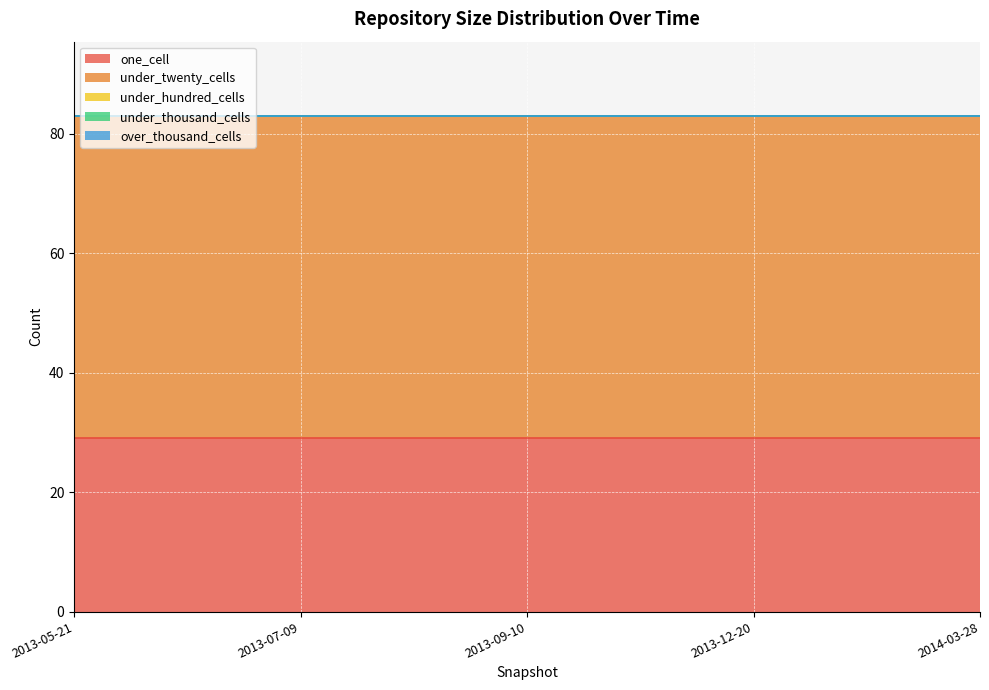

Reading left to right, list all the values displayed in this chart.

one_cell: 2013-05-21=29	2013-07-09=29	2013-09-10=29	2013-12-20=29	2014-03-28=29
under_twenty_cells: 2013-05-21=54	2013-07-09=54	2013-09-10=54	2013-12-20=54	2014-03-28=54
under_hundred_cells: 2013-05-21=0	2013-07-09=0	2013-09-10=0	2013-12-20=0	2014-03-28=0
under_thousand_cells: 2013-05-21=0	2013-07-09=0	2013-09-10=0	2013-12-20=0	2014-03-28=0
over_thousand_cells: 2013-05-21=0	2013-07-09=0	2013-09-10=0	2013-12-20=0	2014-03-28=0